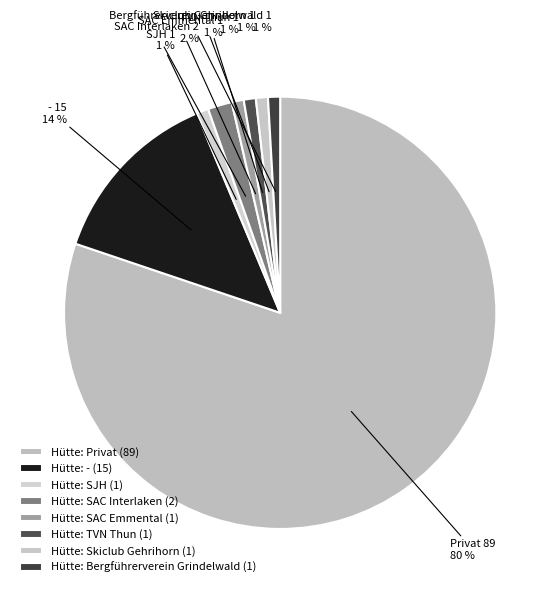

Is Hütte: Skiclub Gehrihorn the majority of the pie?

No